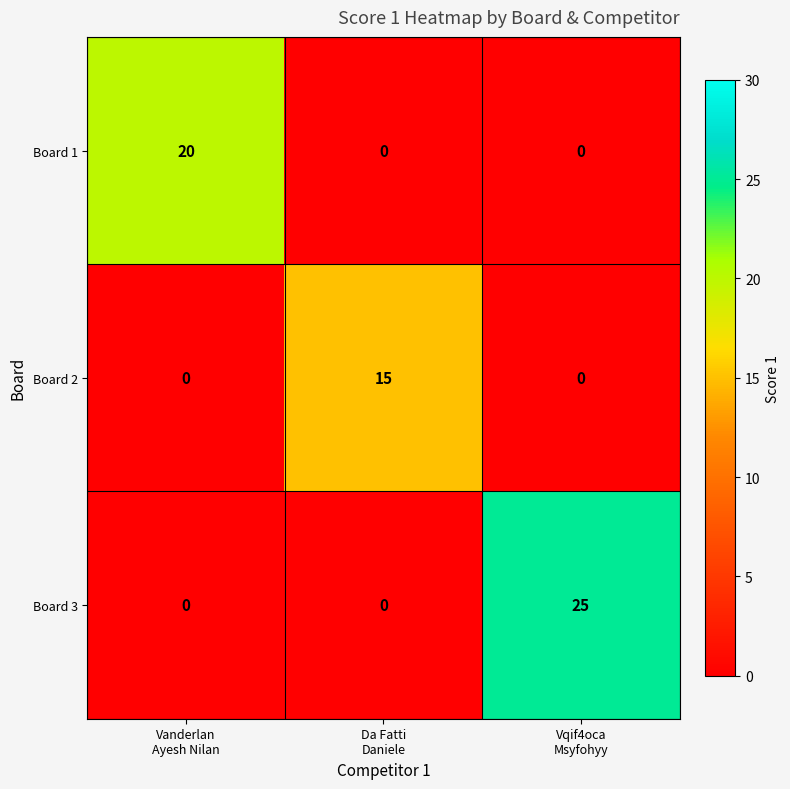

At how many categories does at least one series exceed 6?

3